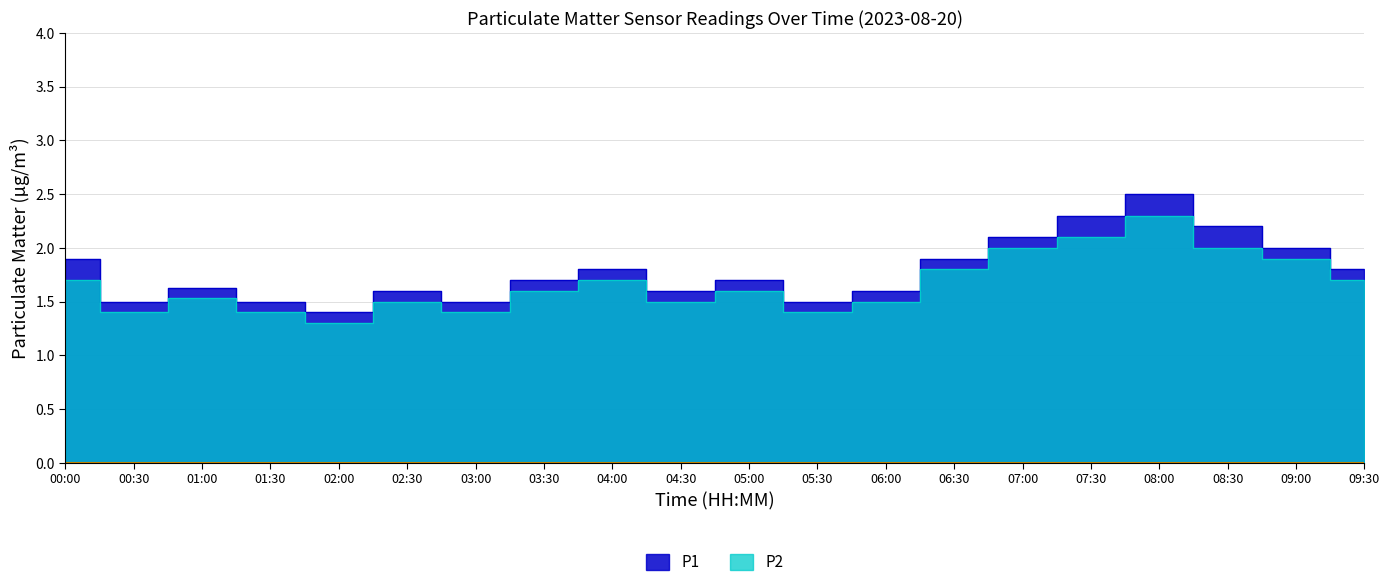

What is the smallest value displayed?

1.3